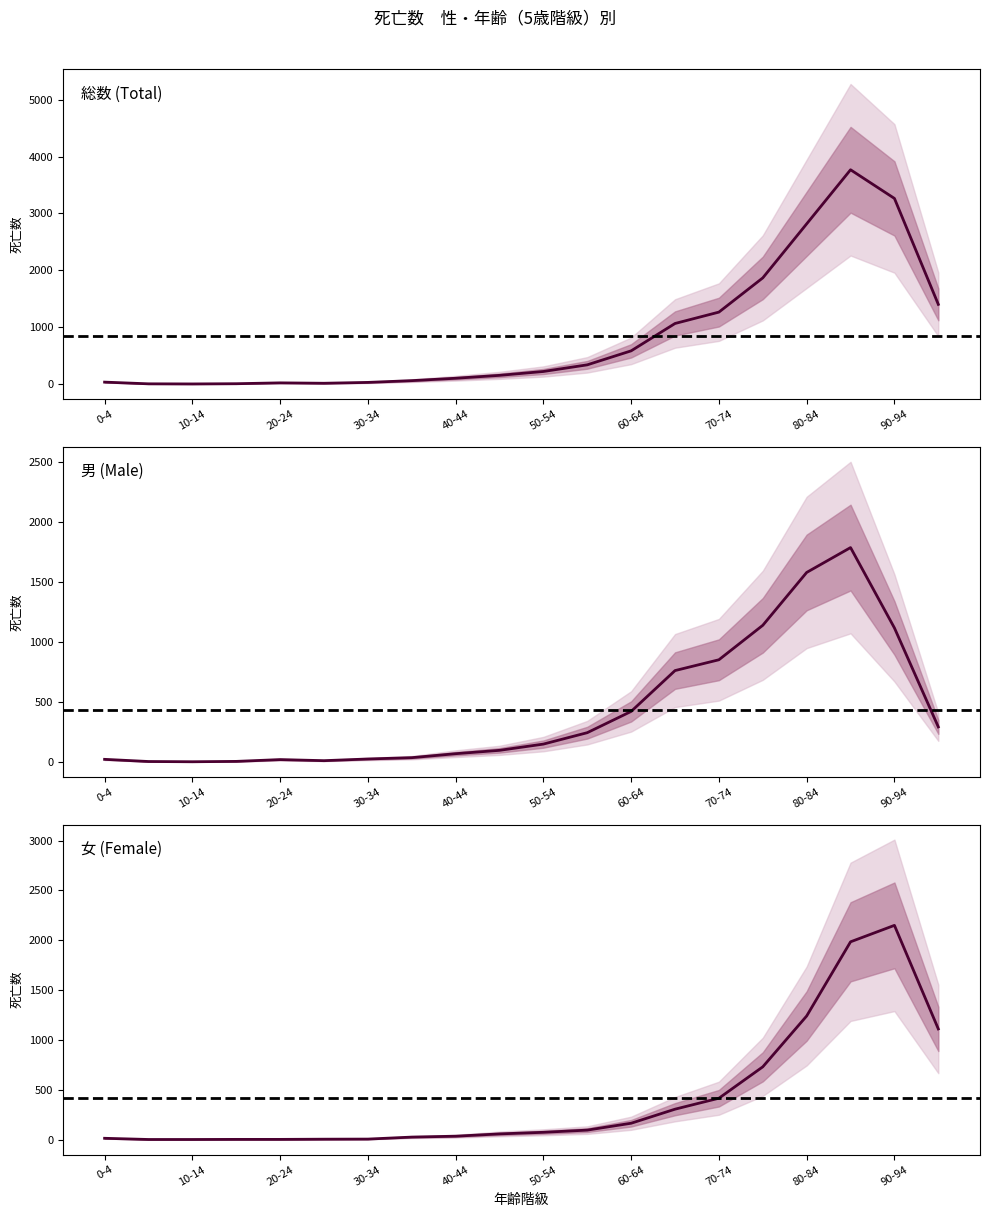

Which label corresponds to the smallest value in the chart?

10-14